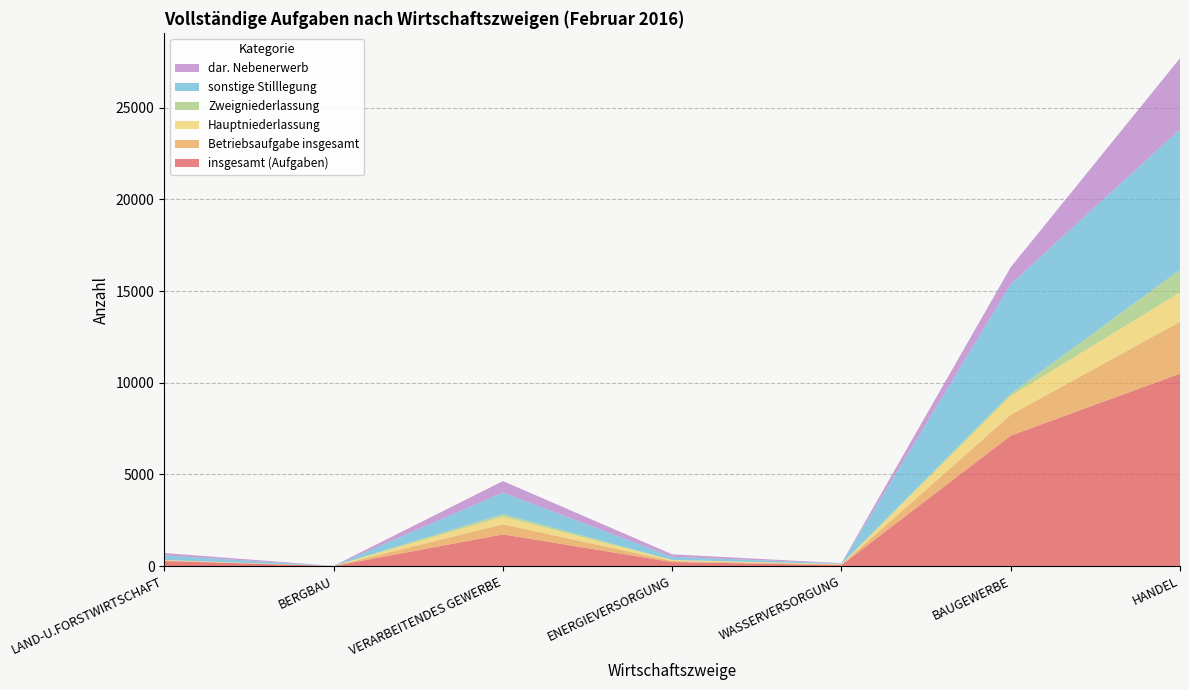

Reading right to left, transcribe all the data shown in this chart.

insgesamt (Aufgaben): HANDEL=10500	BAUGEWERBE=7119	WASSERVERSORGUNG=58	ENERGIEVERSORGUNG=225	VERARBEITENDES GEWERBE=1732	BERGBAU=5	LAND-U.FORSTWIRTSCHAFT=281
Betriebsaufgabe insgesamt: HANDEL=2832	BAUGEWERBE=1143	WASSERVERSORGUNG=29	ENERGIEVERSORGUNG=59	VERARBEITENDES GEWERBE=553	BERGBAU=4	LAND-U.FORSTWIRTSCHAFT=28
Hauptniederlassung: HANDEL=1599	BAUGEWERBE=1024	WASSERVERSORGUNG=19	ENERGIEVERSORGUNG=48	VERARBEITENDES GEWERBE=417	BERGBAU=4	LAND-U.FORSTWIRTSCHAFT=25
Zweigniederlassung: HANDEL=1233	BAUGEWERBE=119	WASSERVERSORGUNG=10	ENERGIEVERSORGUNG=11	VERARBEITENDES GEWERBE=136	BERGBAU=0	LAND-U.FORSTWIRTSCHAFT=3
sonstige Stilllegung: HANDEL=7668	BAUGEWERBE=5976	WASSERVERSORGUNG=29	ENERGIEVERSORGUNG=166	VERARBEITENDES GEWERBE=1179	BERGBAU=1	LAND-U.FORSTWIRTSCHAFT=253
dar. Nebenerwerb: HANDEL=3868	BAUGEWERBE=925	WASSERVERSORGUNG=17	ENERGIEVERSORGUNG=137	VERARBEITENDES GEWERBE=623	BERGBAU=0	LAND-U.FORSTWIRTSCHAFT=126